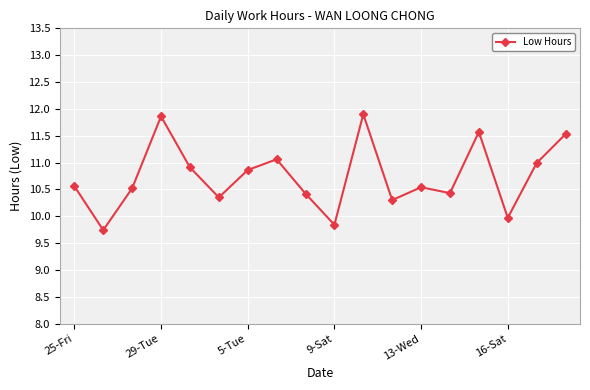

What is the difference between the maximum and minimum values?

2.2